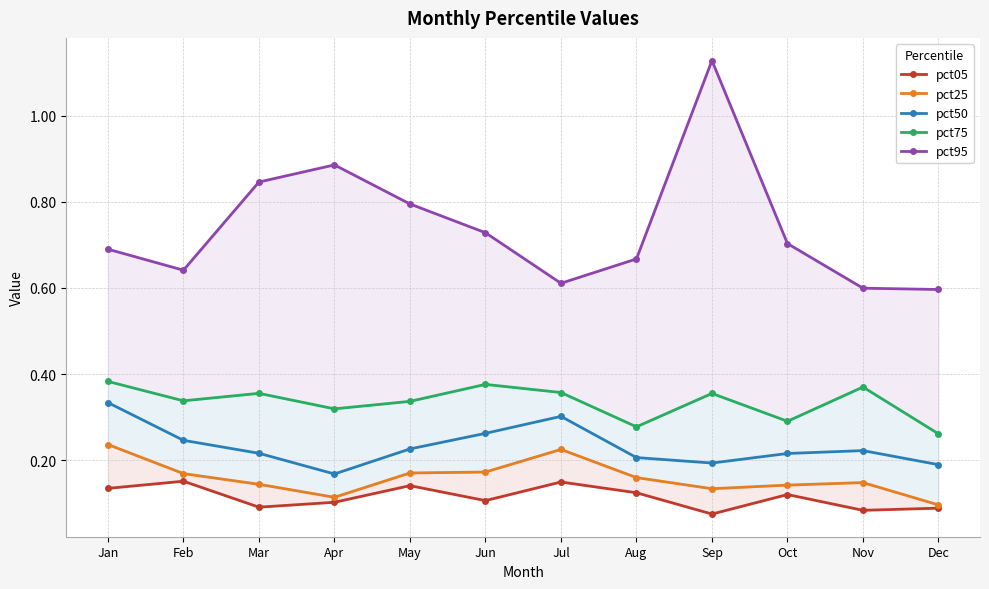

What are all the series names shown in the legend?

pct05, pct25, pct50, pct75, pct95